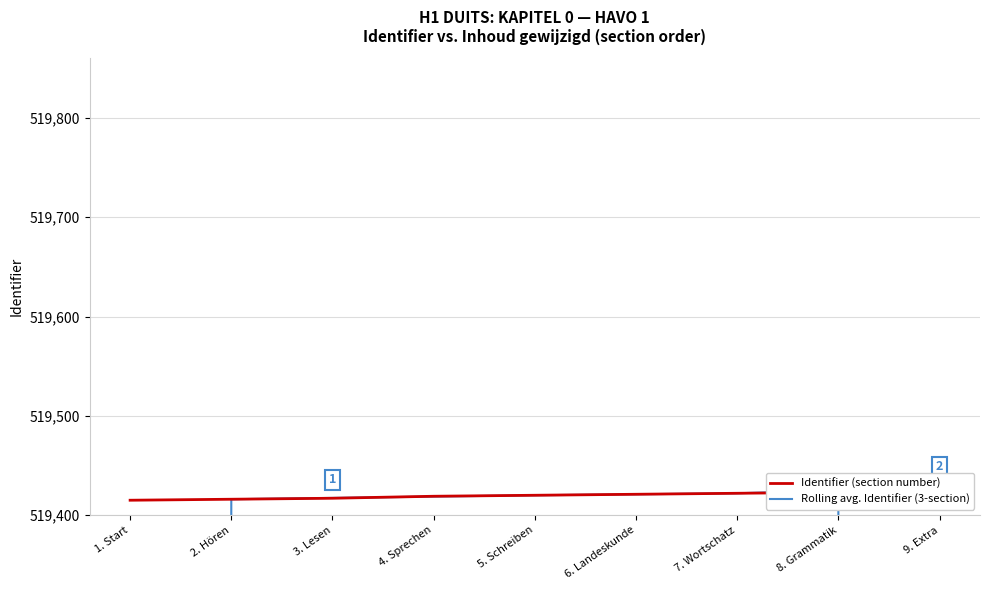

Between 2. Hören and 9. Extra, which series saw the biggest shift?

Rolling avg. Identifier (3-section)